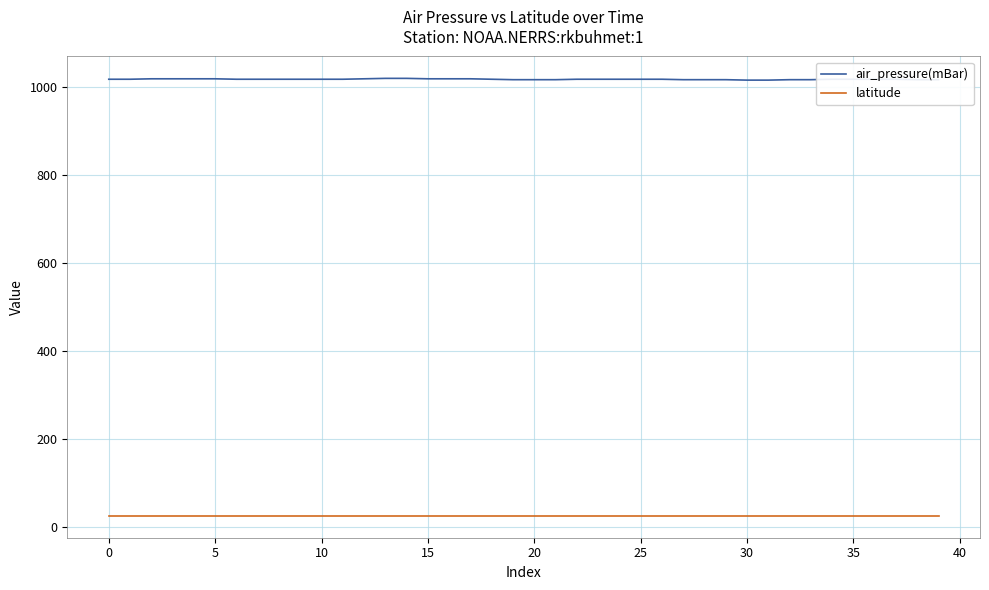

Does the chart have visible grid lines?

Yes